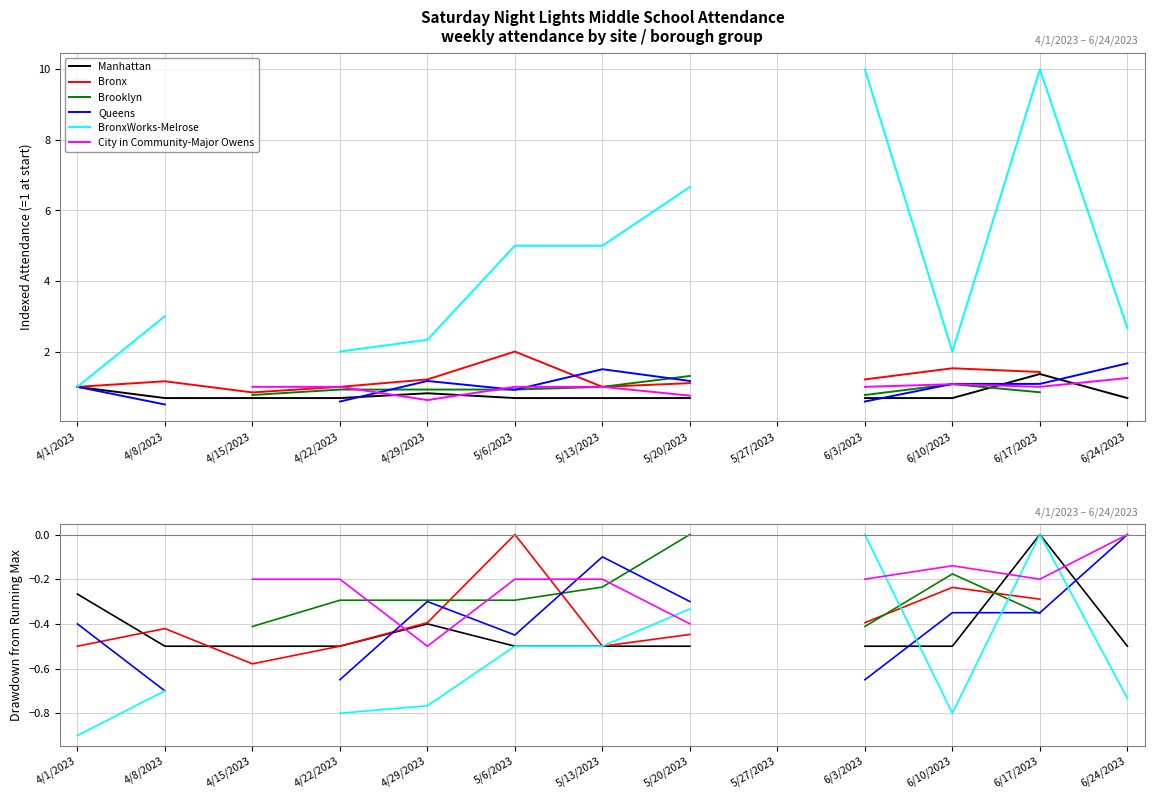

Which has a higher value, 4/15/2023 or 5/6/2023?

4/15/2023